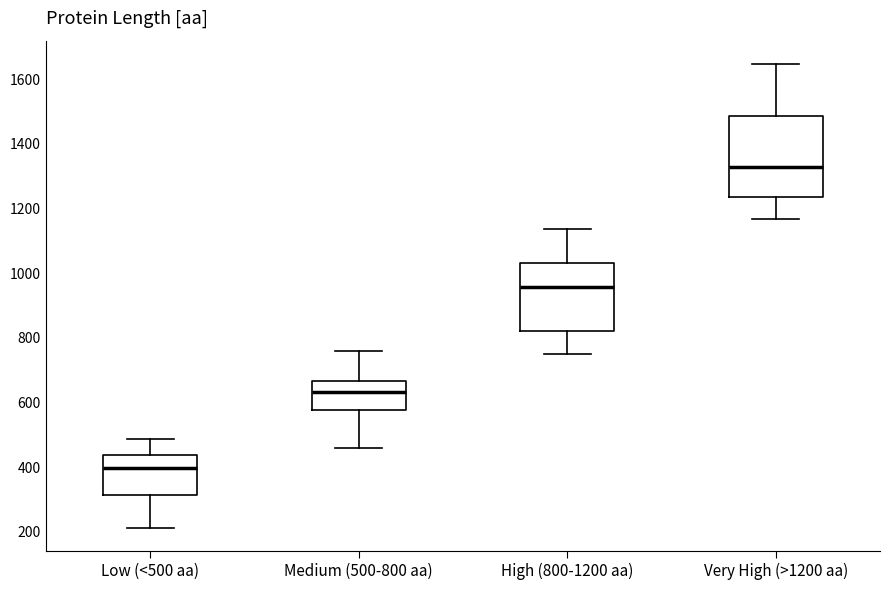

Comparing the boxes themselves (not the whiskers), which one is the tallest?

Very High (>1200 aa)